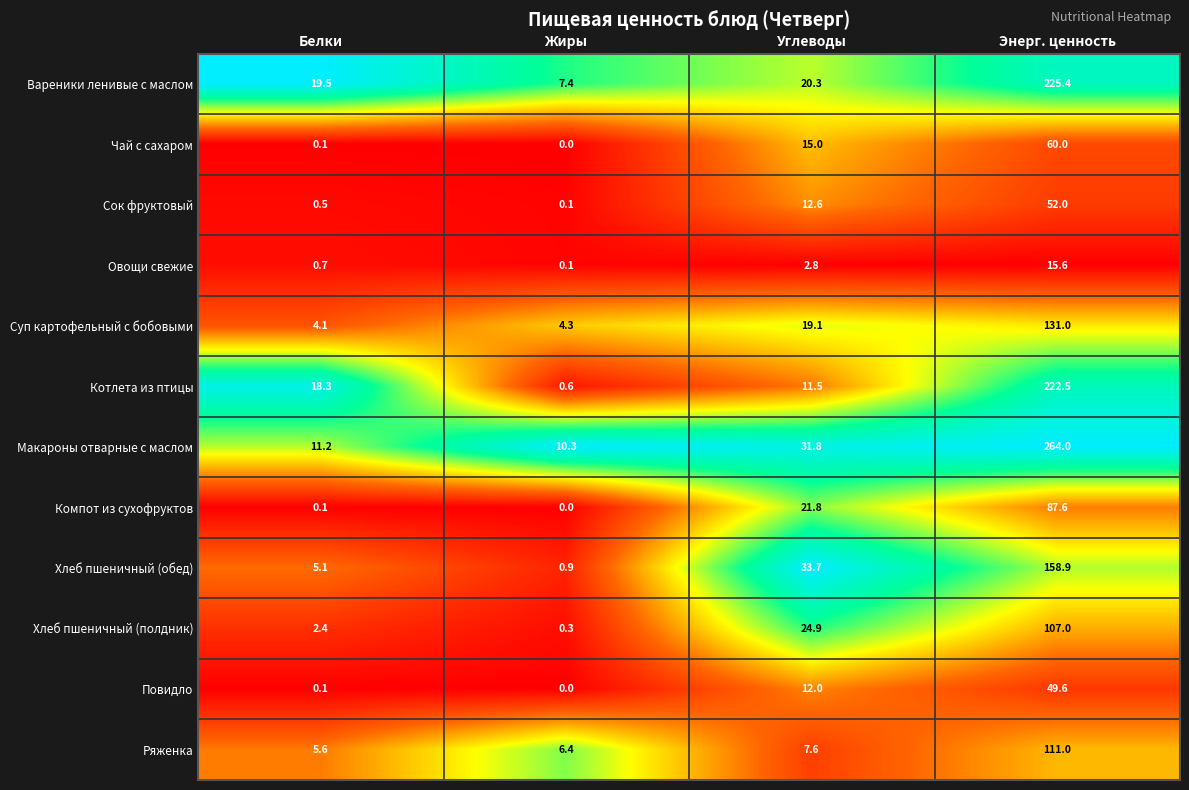

What is the average value of the Макароны отварные с маслом series?

79.3